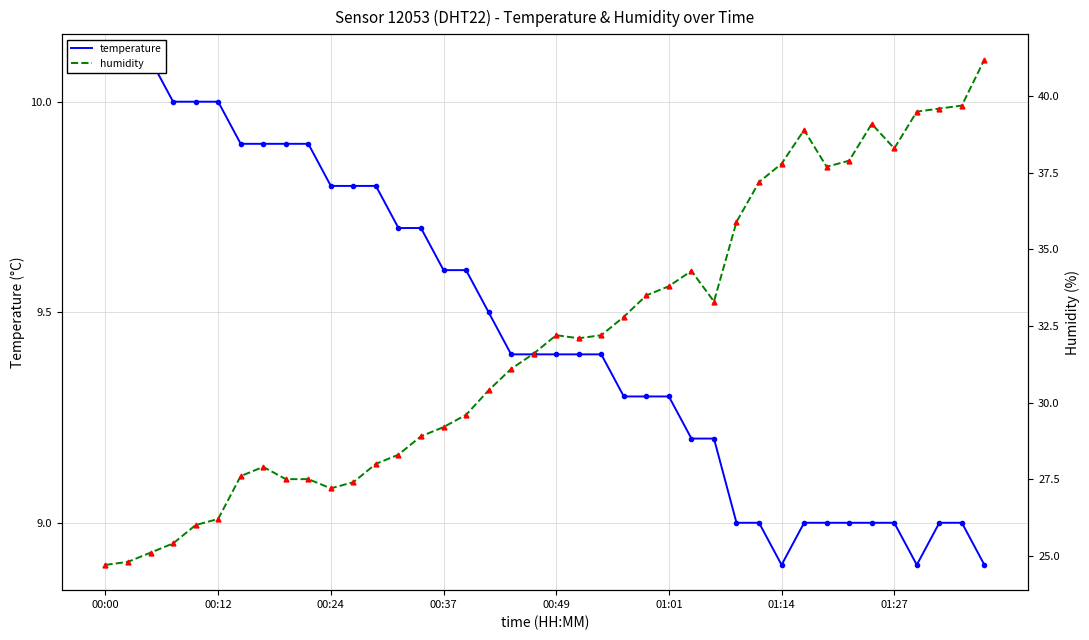

Rank the series by their maximum value, from highest to lowest.

humidity, temperature